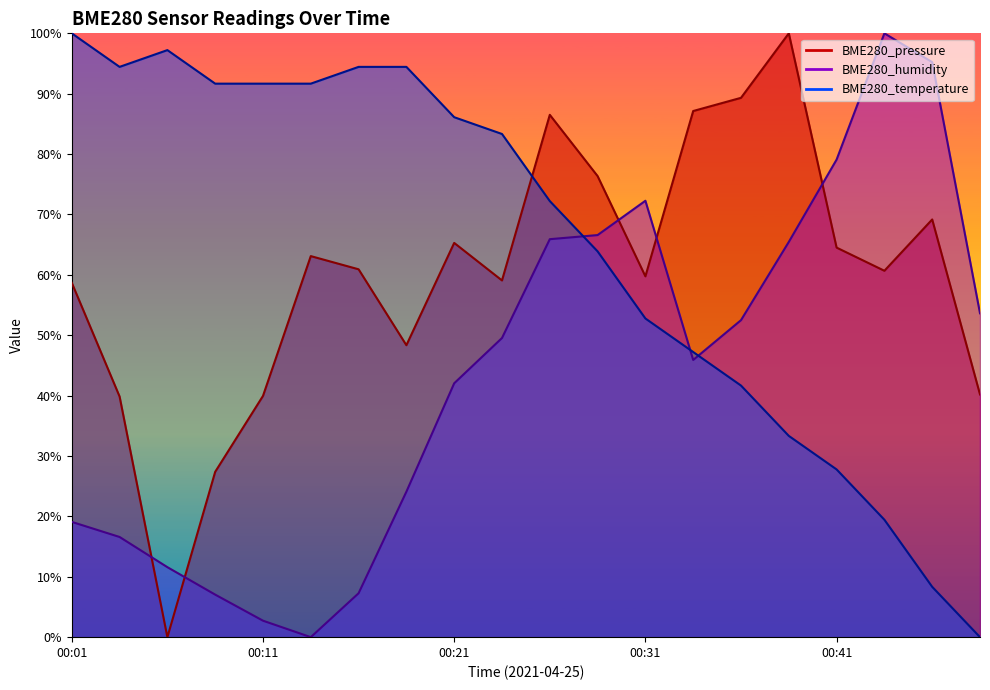

How many data points in BME280_pressure are less than 60?

9